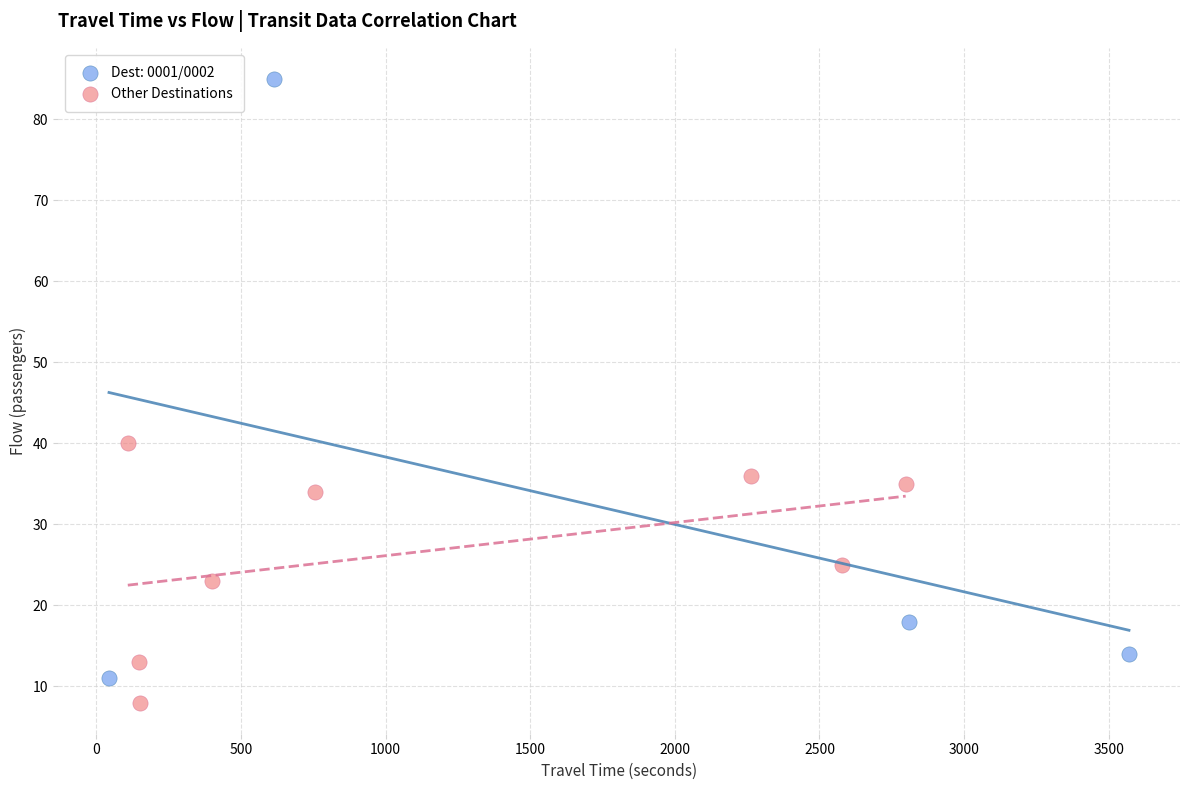

Which series reaches the maximum Y coordinate?

Dest: 0001/0002